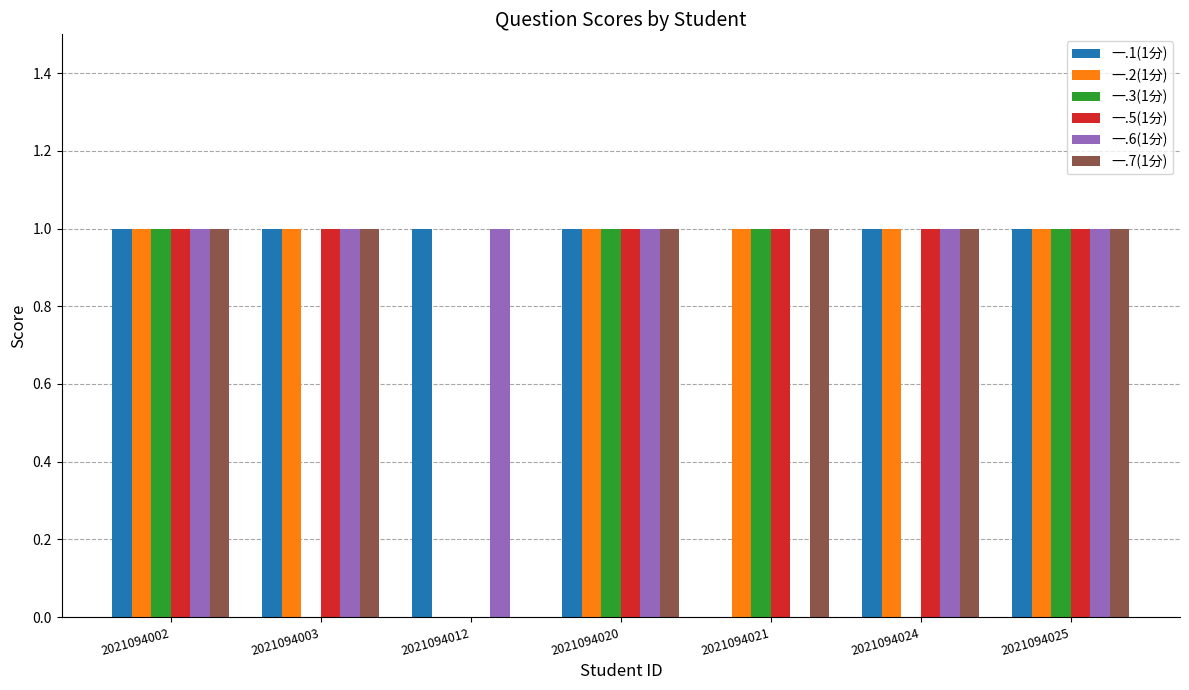

At which label is 一.2(1分) closest to 0?

2021094012